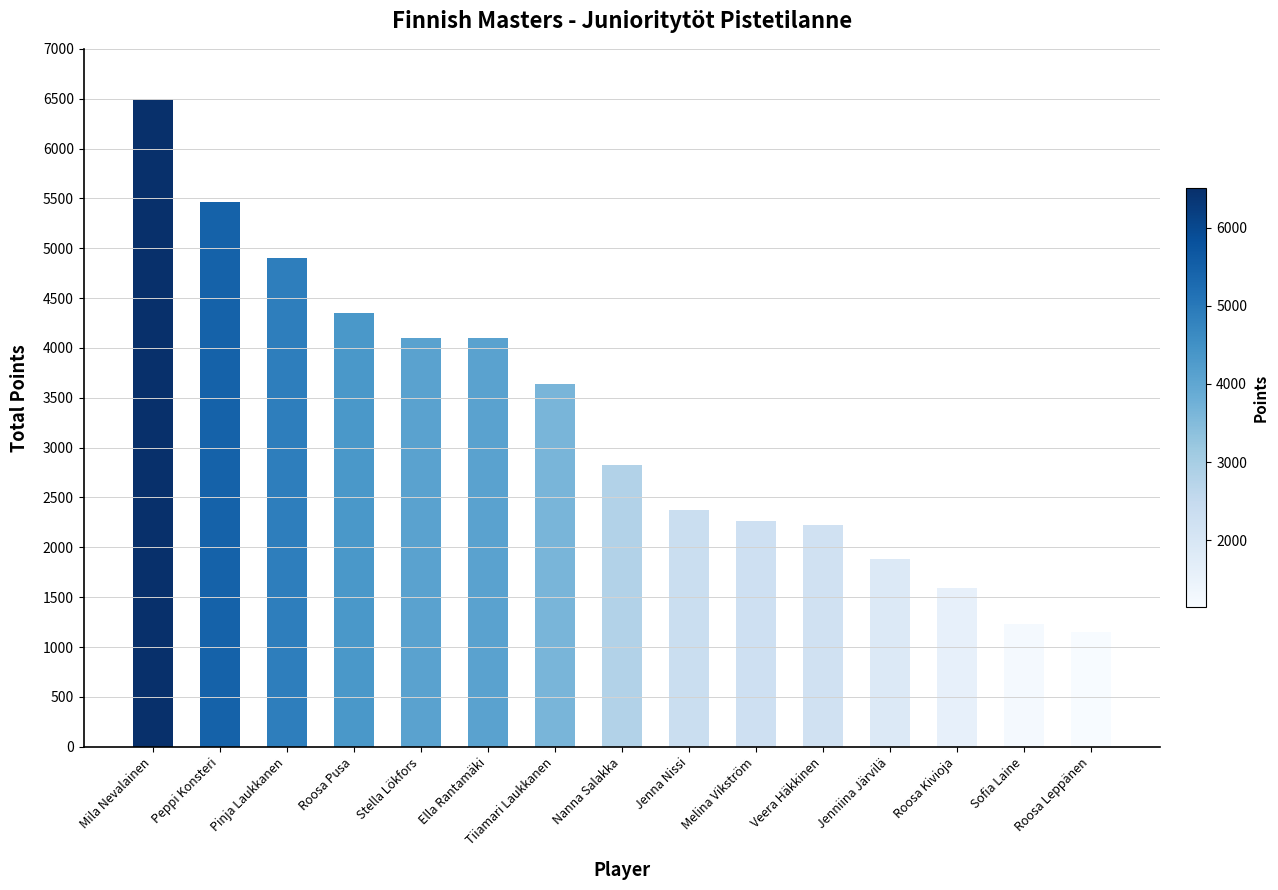

What is the maximum value shown in the chart?

6500